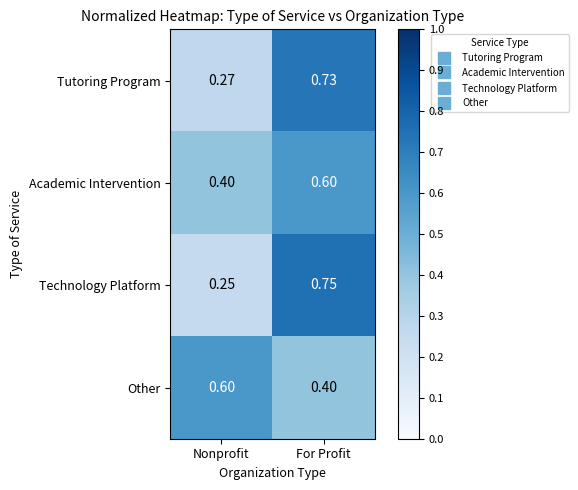

At which label is Other closest to 0?

For Profit